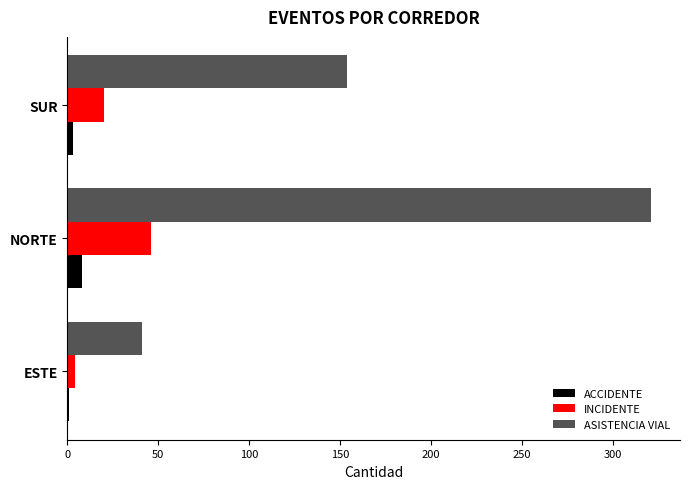

Which series has the largest total across all categories?

ASISTENCIA VIAL